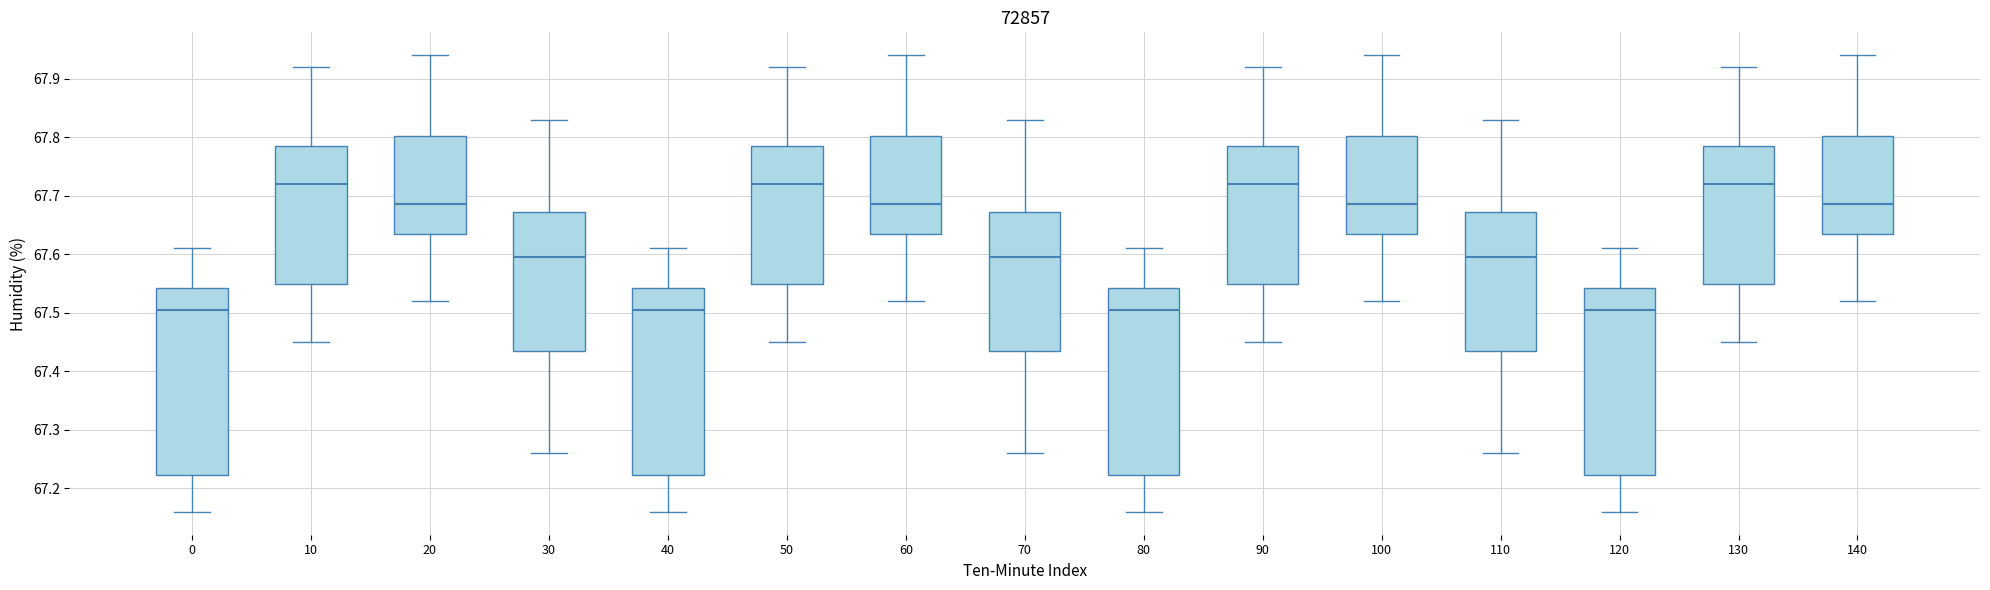

Reading left to right, transcribe this box plot: for each box, give where its median line is, the range the box spans, and where its two whiskers end, as read against the y-axis. The values are not printed on the chart, so give them approximately, as read against the axis.

0: median 67.51, box 67.22 to 67.54, whiskers 67.16 to 67.61
10: median 67.72, box 67.55 to 67.79, whiskers 67.45 to 67.92
20: median 67.69, box 67.64 to 67.80, whiskers 67.52 to 67.94
30: median 67.60, box 67.44 to 67.67, whiskers 67.26 to 67.83
40: median 67.51, box 67.22 to 67.54, whiskers 67.16 to 67.61
50: median 67.72, box 67.55 to 67.79, whiskers 67.45 to 67.92
60: median 67.69, box 67.64 to 67.80, whiskers 67.52 to 67.94
70: median 67.60, box 67.44 to 67.67, whiskers 67.26 to 67.83
80: median 67.51, box 67.22 to 67.54, whiskers 67.16 to 67.61
90: median 67.72, box 67.55 to 67.79, whiskers 67.45 to 67.92
100: median 67.69, box 67.64 to 67.80, whiskers 67.52 to 67.94
110: median 67.60, box 67.44 to 67.67, whiskers 67.26 to 67.83
120: median 67.51, box 67.22 to 67.54, whiskers 67.16 to 67.61
130: median 67.72, box 67.55 to 67.79, whiskers 67.45 to 67.92
140: median 67.69, box 67.64 to 67.80, whiskers 67.52 to 67.94